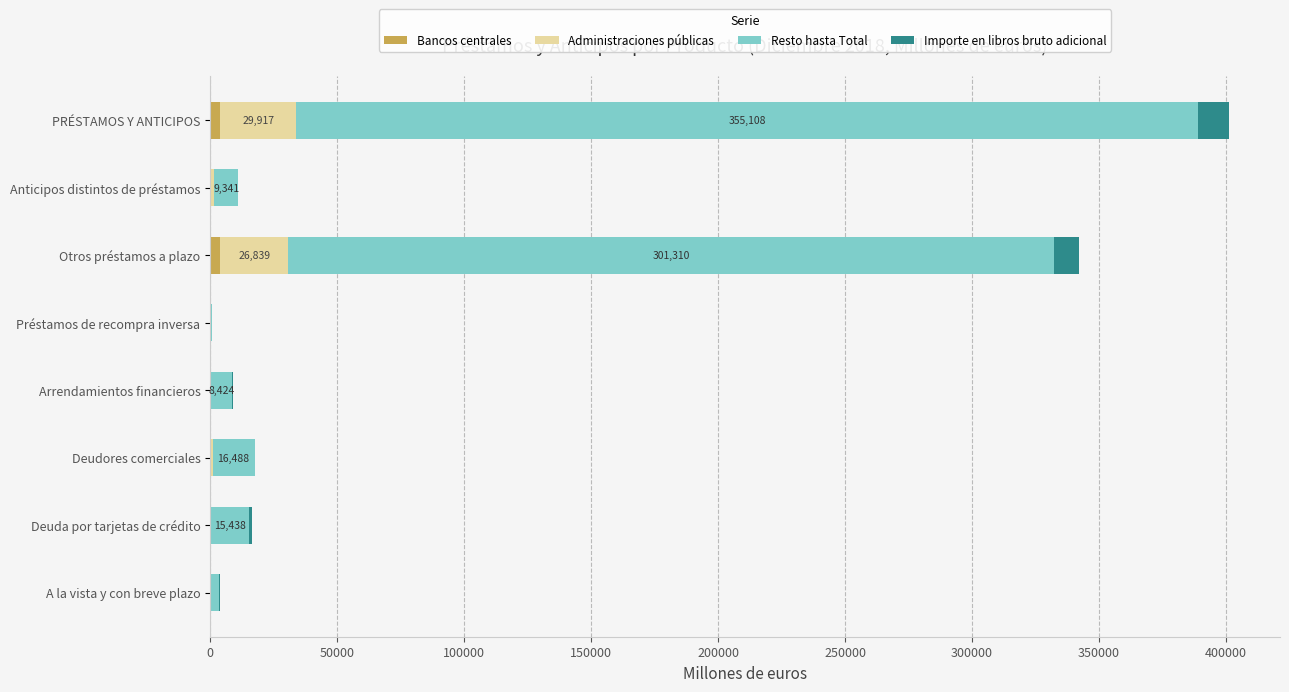

At which category is the sum across all series the highest?

PRÉSTAMOS Y ANTICIPOS